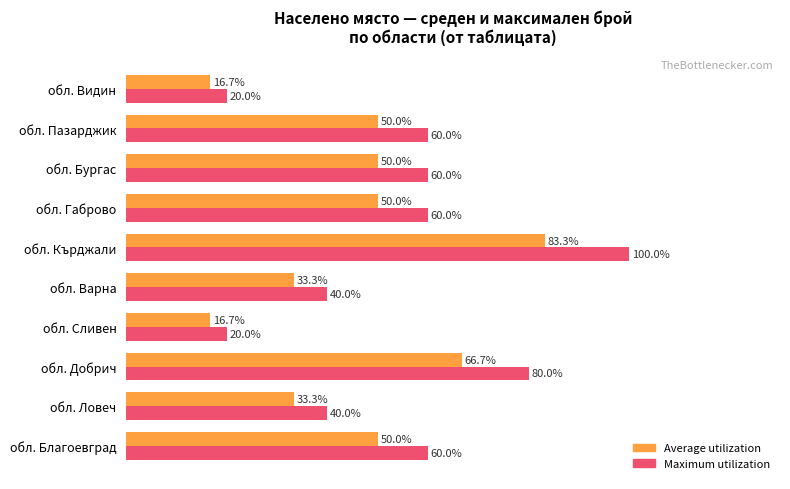

Rank the series by their maximum value, from lowest to highest.

Average utilization, Maximum utilization